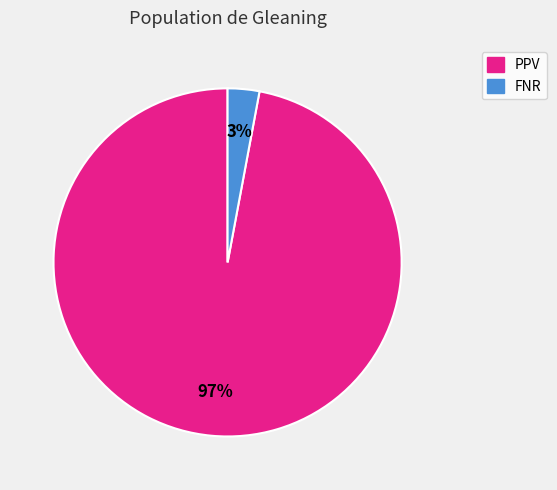

To the nearest percent, what is the combined percentage of PPV and FNR?

100%